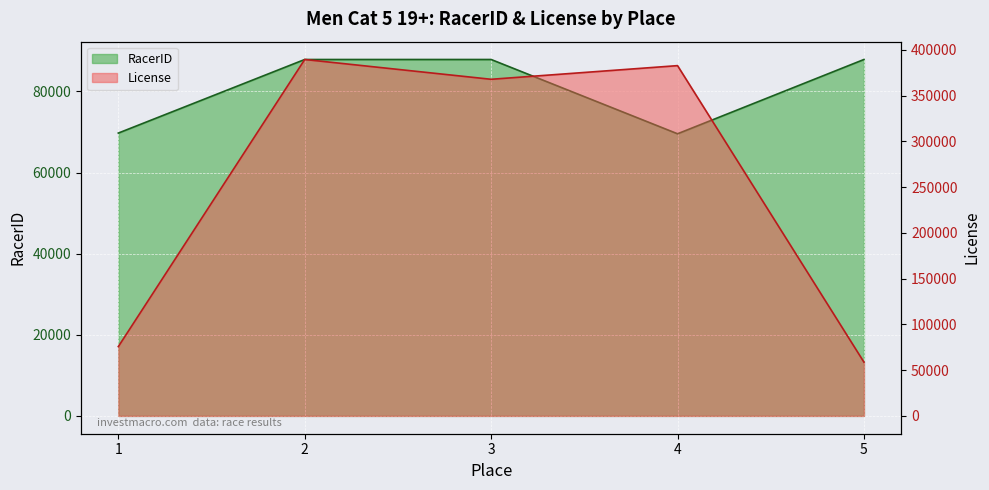

Is the value of License at 2 greater than the value of RacerID at 1?

Yes